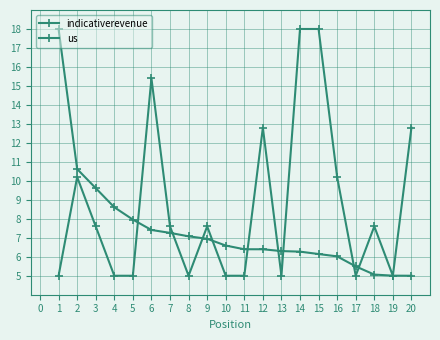

Which has a higher value, 5 or 19?

5